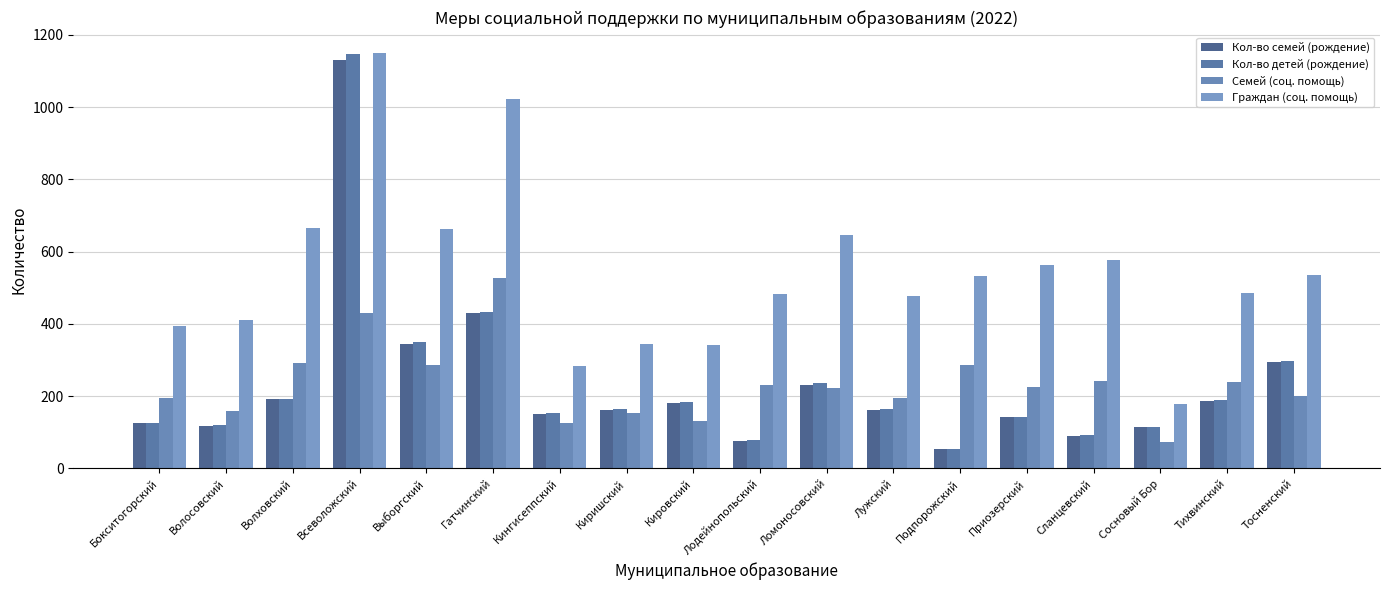

True or false: Граждан (соц. помощь) has a value of 968 at Волховский.

False